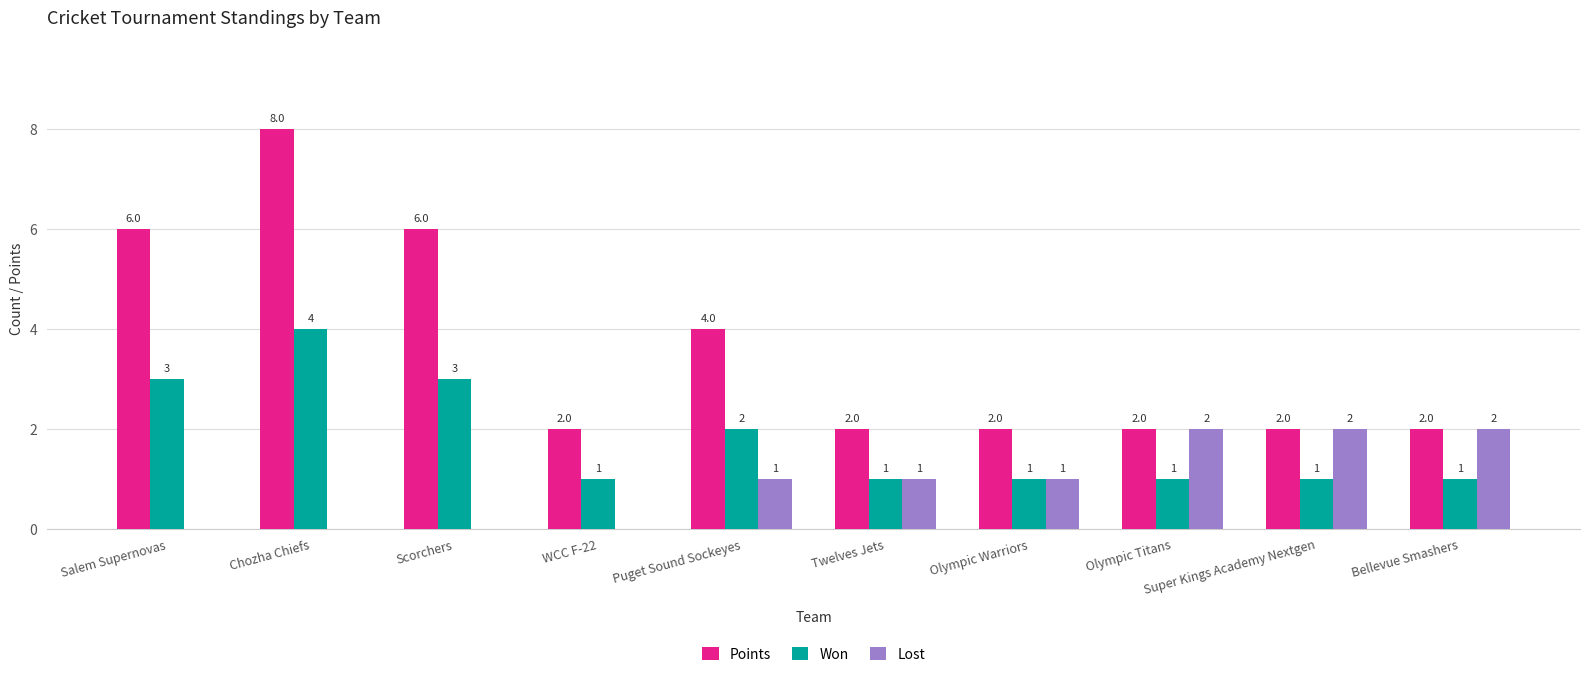

What is the maximum value shown in the chart?

8